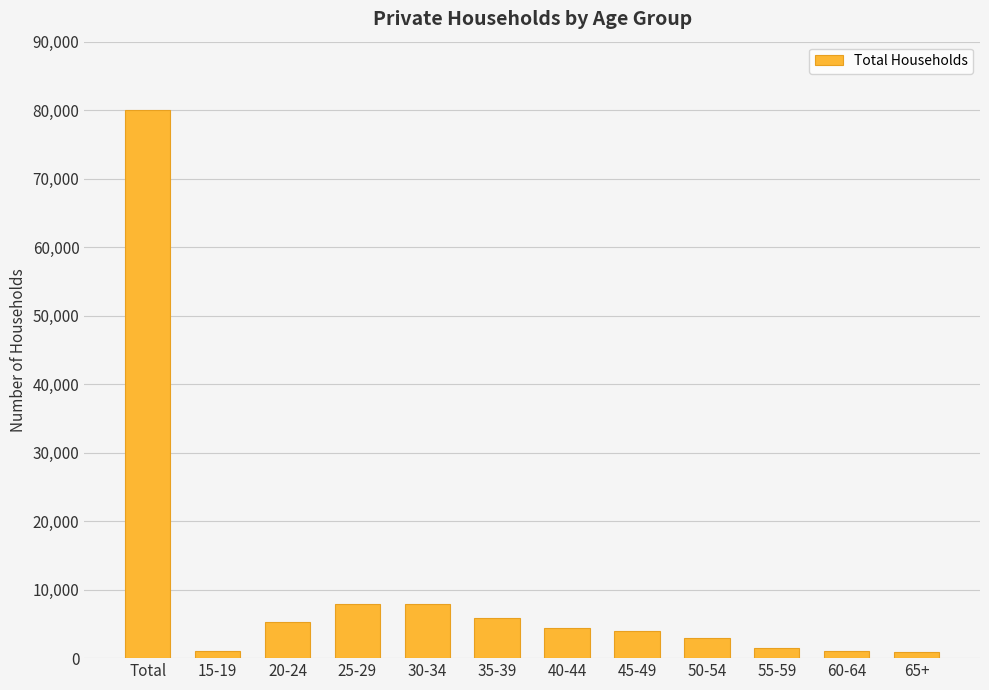

What is the difference between the maximum and second lowest values?

78995